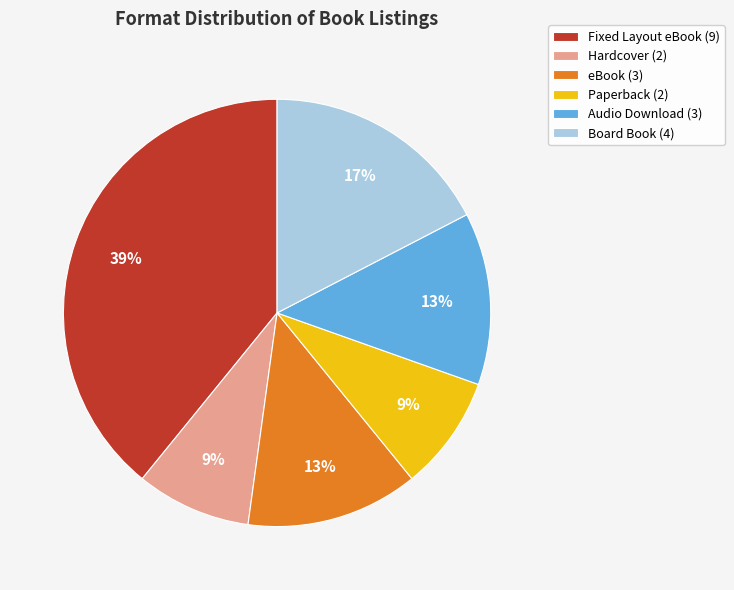

Is there a majority slice in this chart?

No